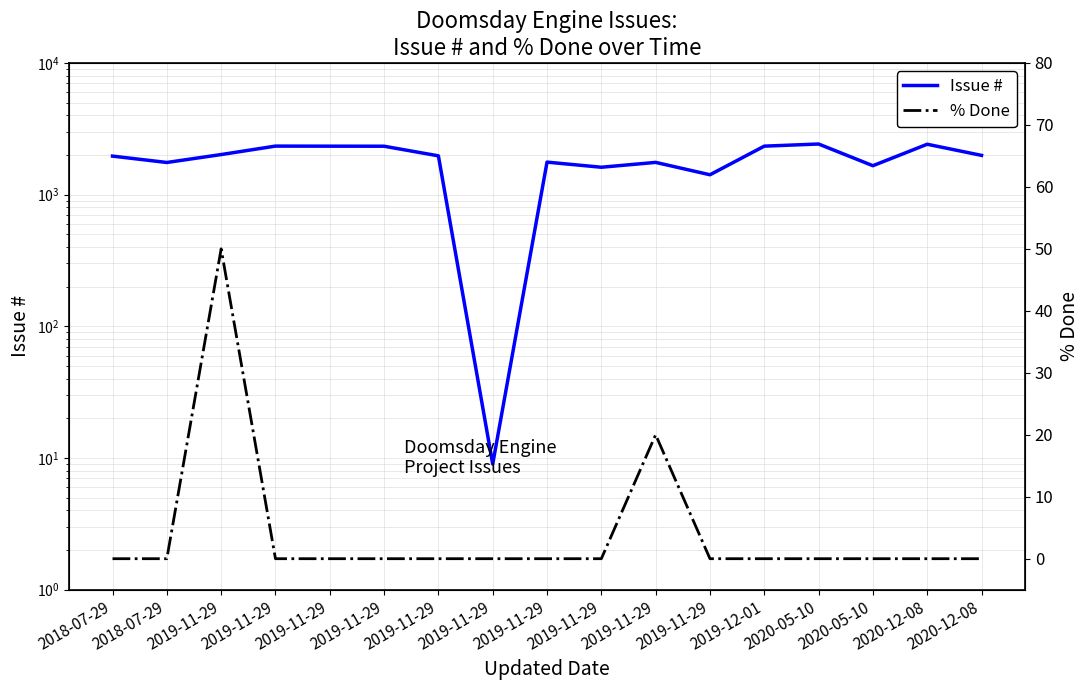

What is the spread (max minus min) of values at 2019-11-29?

1965